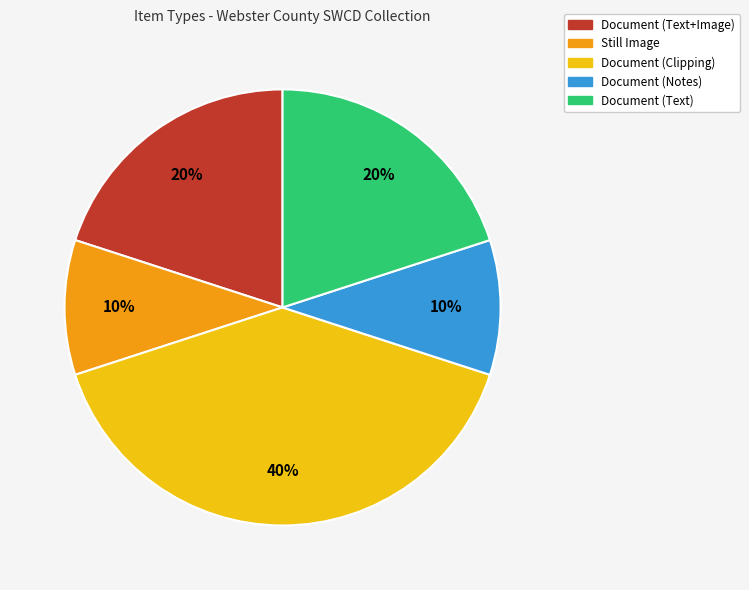

Is there any slice that represents more than half of the pie?

No